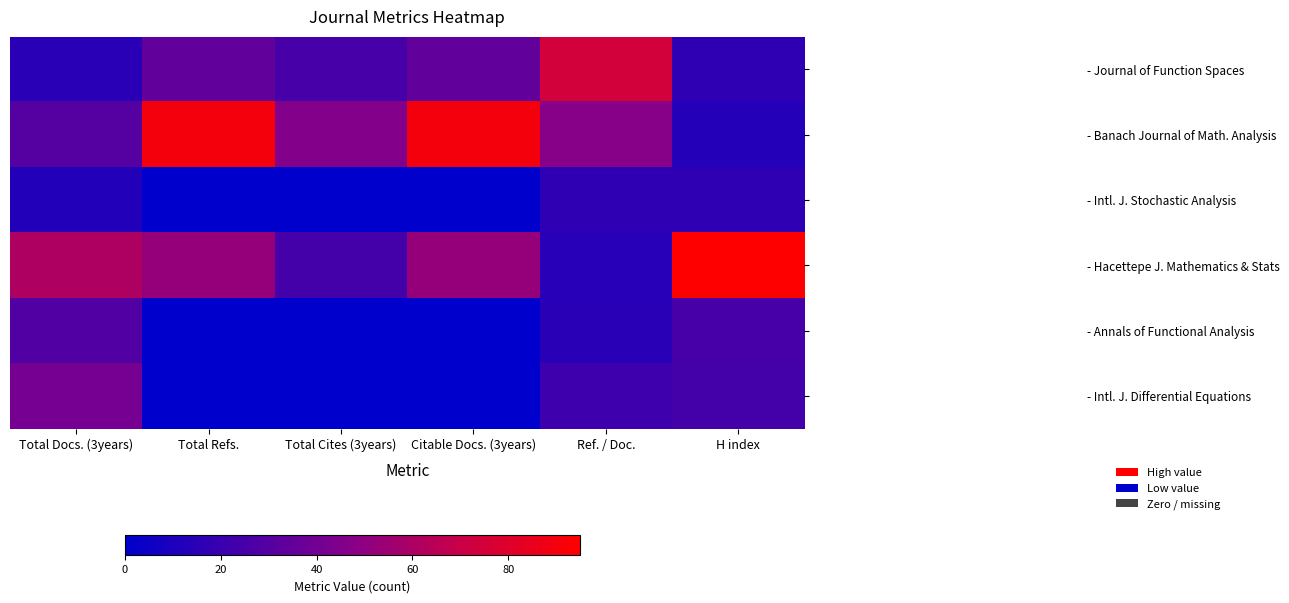

How many distinct data groups are displayed?

6